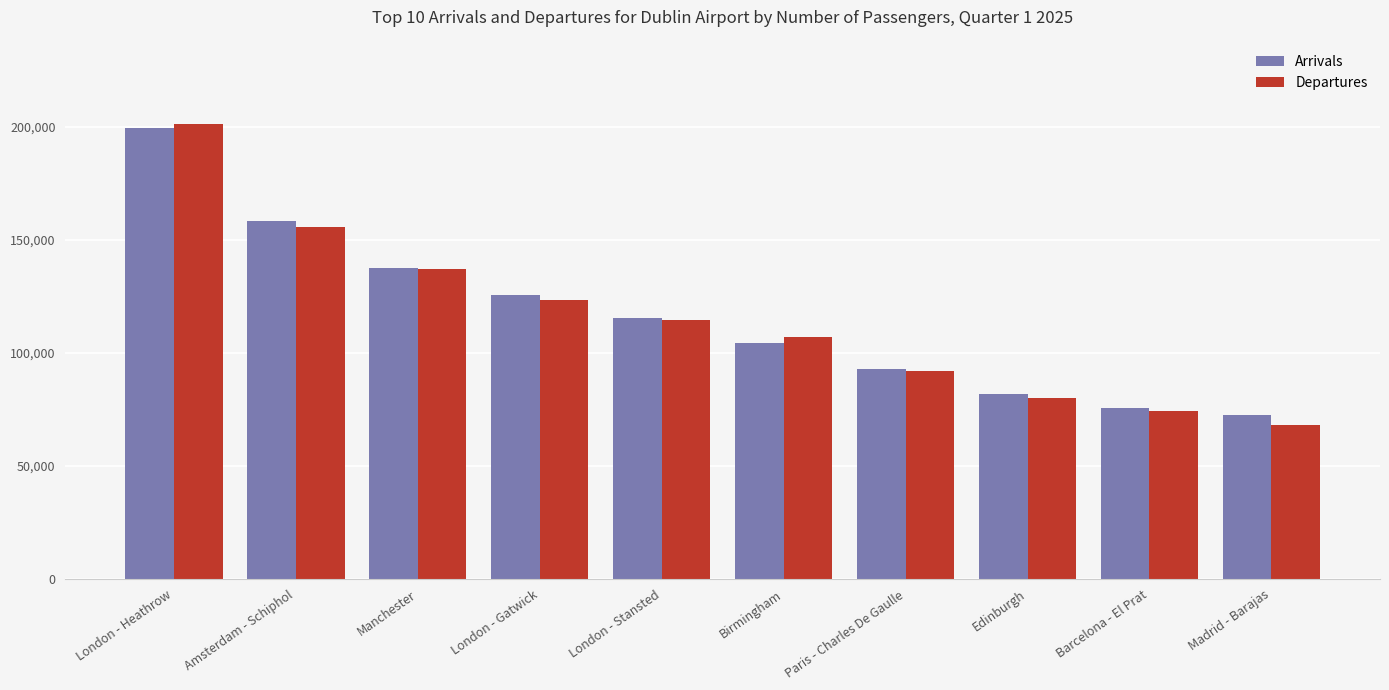

Is the value of Arrivals at Manchester greater than the value of Departures at London - Stansted?

Yes